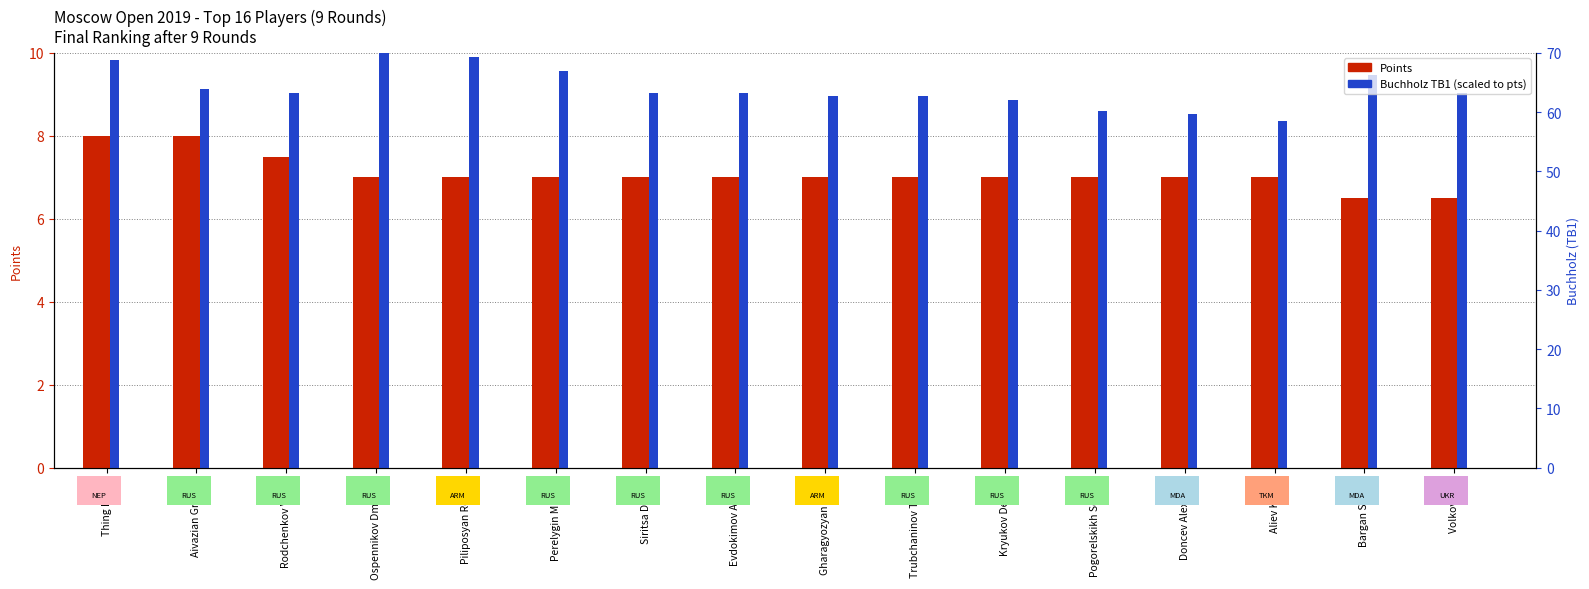

What is the difference between the highest and lowest values at Aivazian Grigory?

1.1